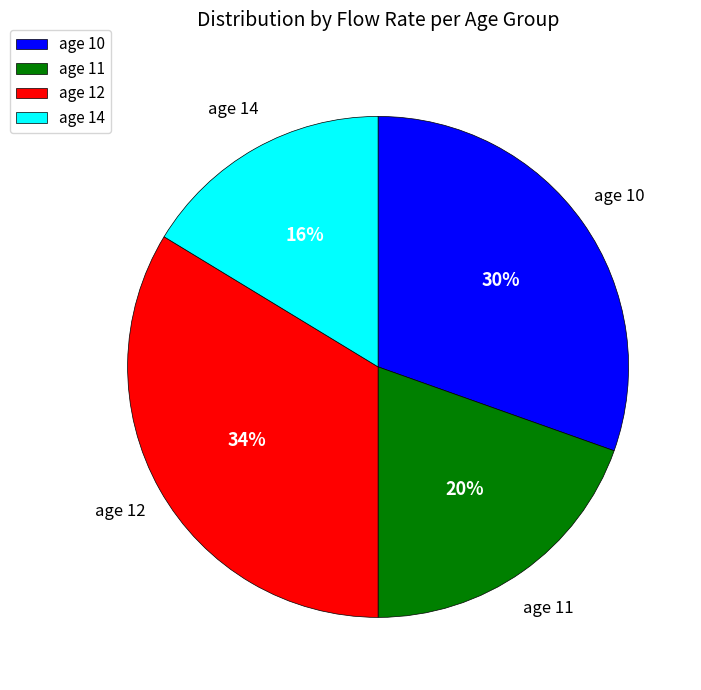

Is the sum of age 14 and age 10 greater than half?

No